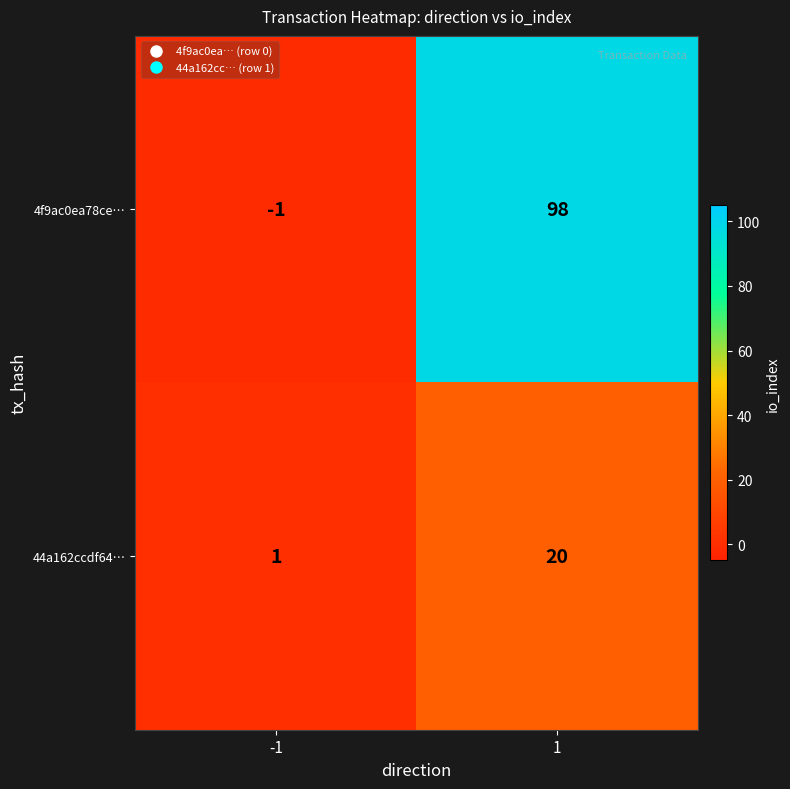

What is the highest value of the 4f9ac0ea78ce… series?

98